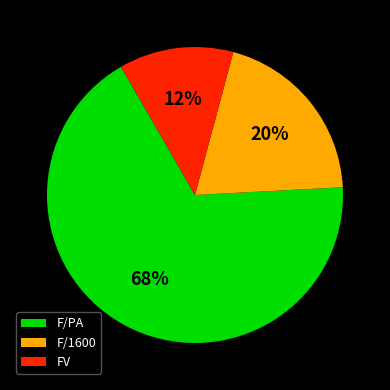

How many slices are in this pie chart?

3